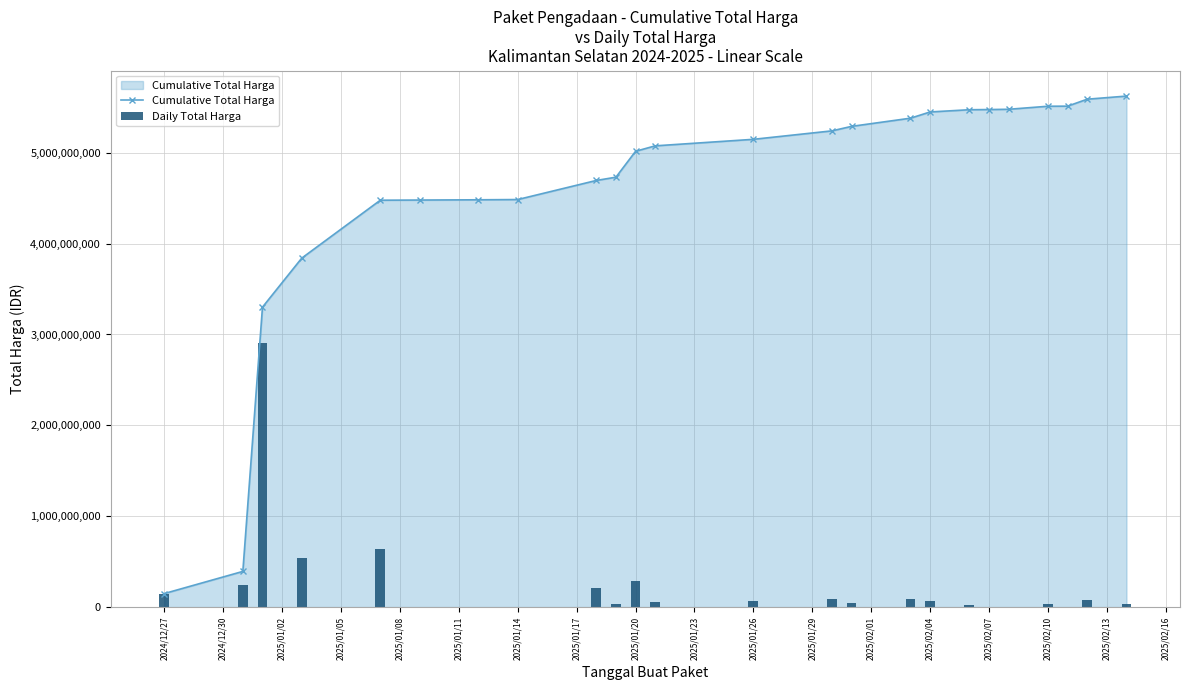

Rank the series by their average value, from highest to lowest.

Cumulative Total Harga, Daily Total Harga